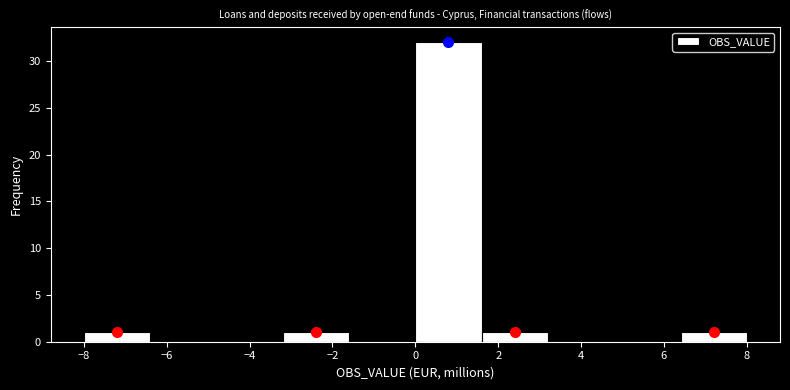

Which range on the x-axis has the tallest bar?

0.0 to 1.6